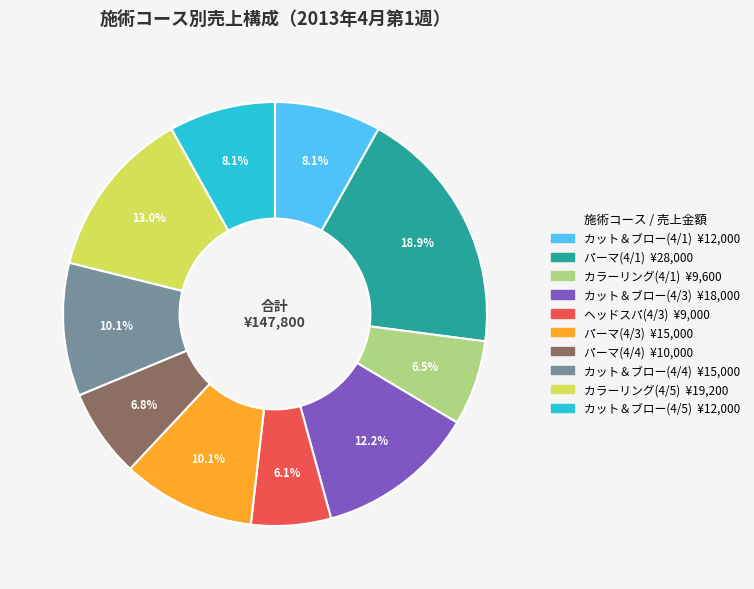

To the nearest percent, what percentage of the pie is パーマ(4/3)?

10%